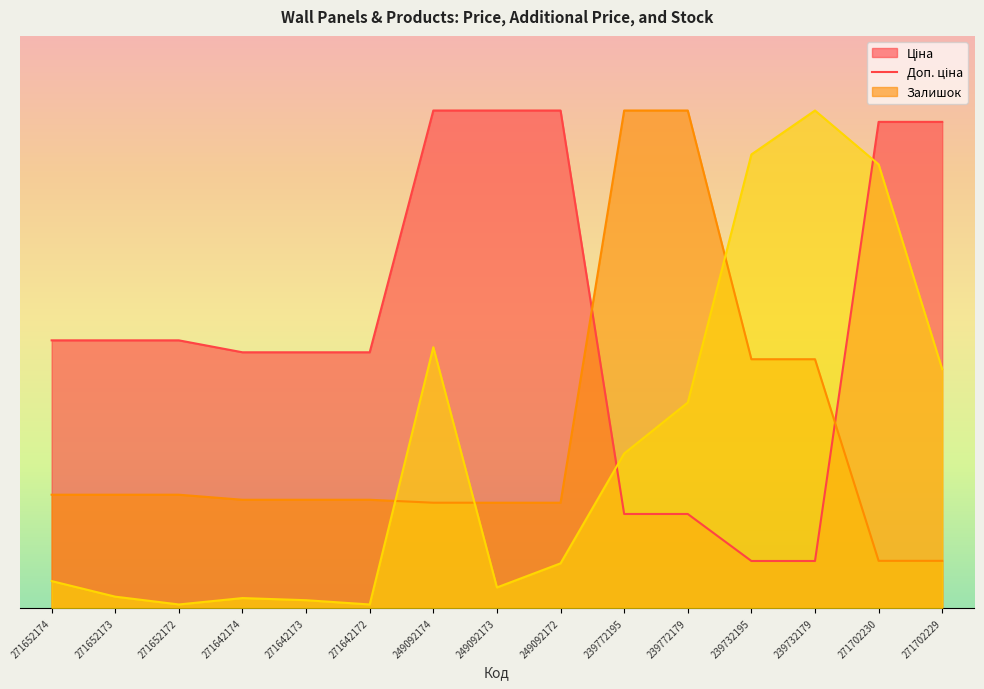

Where does the Доп. ціна series first go above 152?

271652174